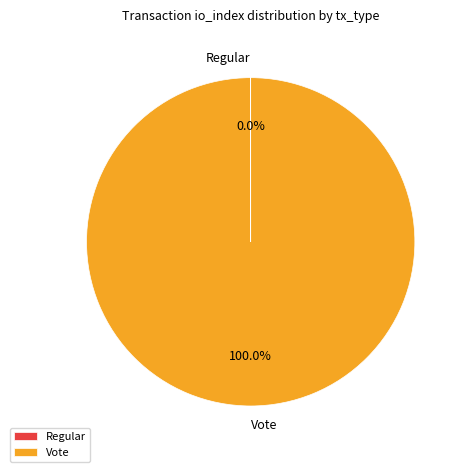

Is there a majority slice in this chart?

Yes